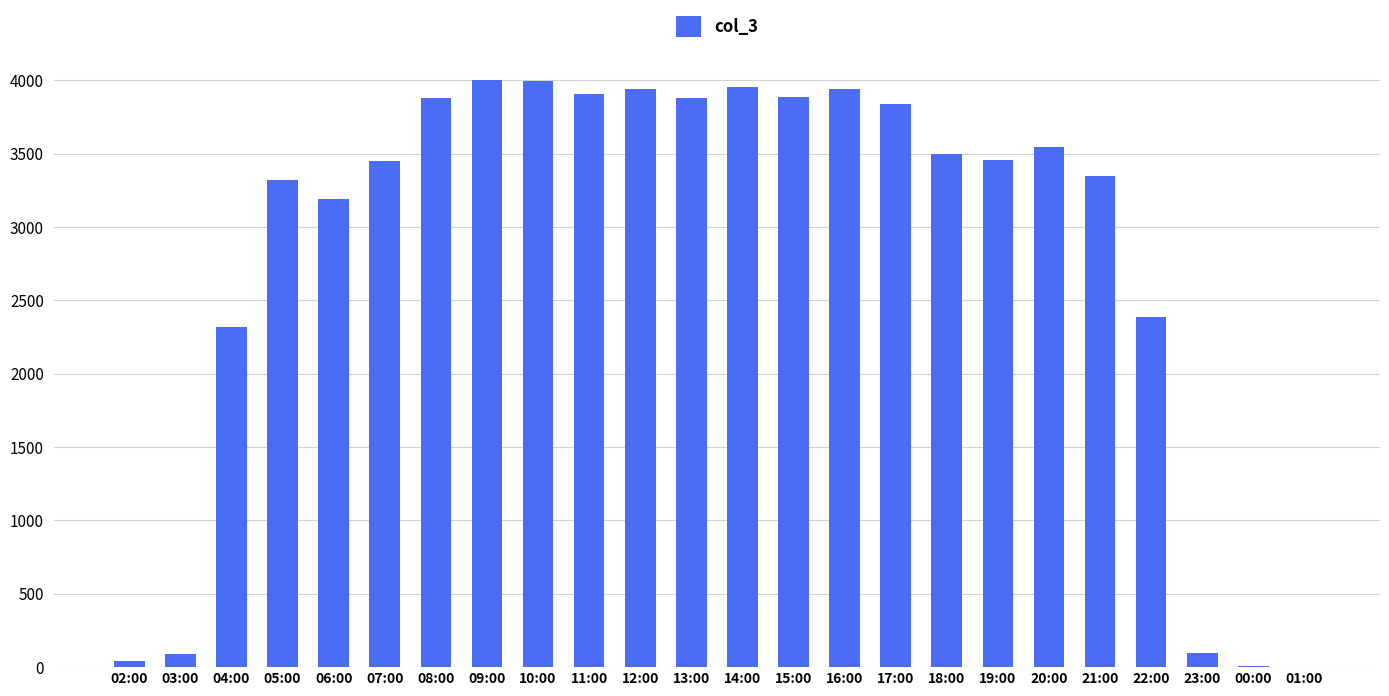

The chart shows a value of 3941 at 12:00. True or false?

True